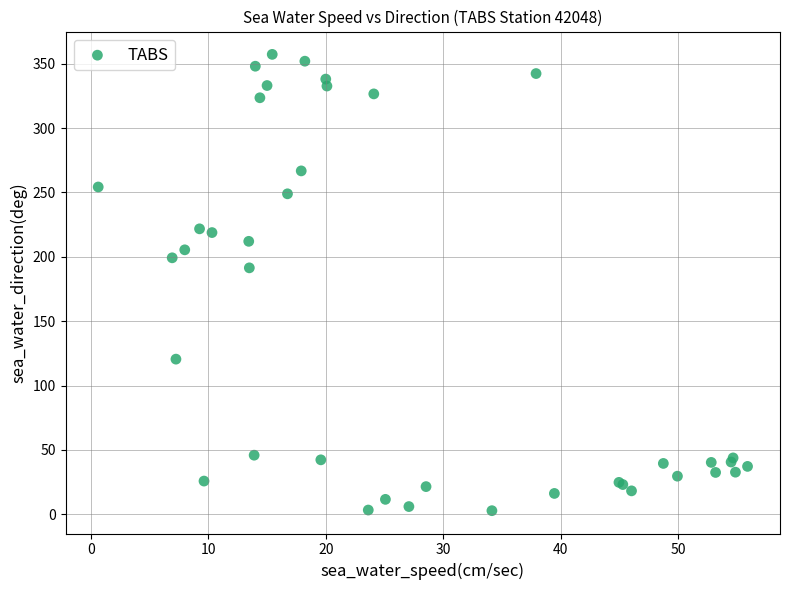

What Y value in the scatter plot is closest to 180?

191.4